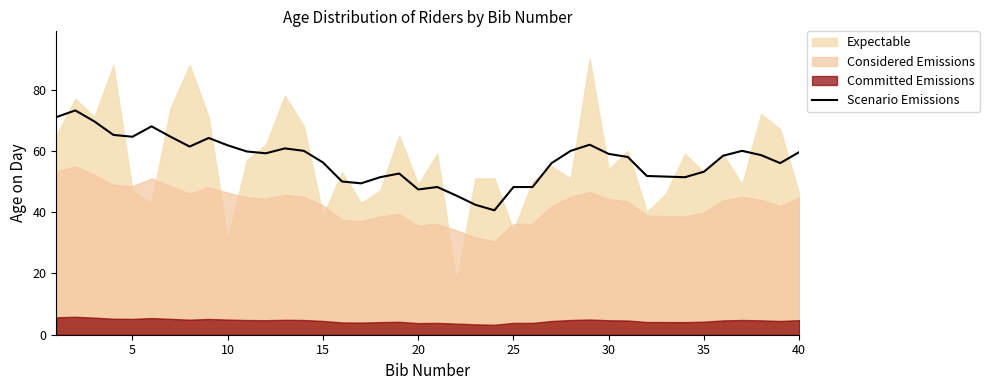

How many points are higher than both their immediate neighbors (excluding endpoints)?

8